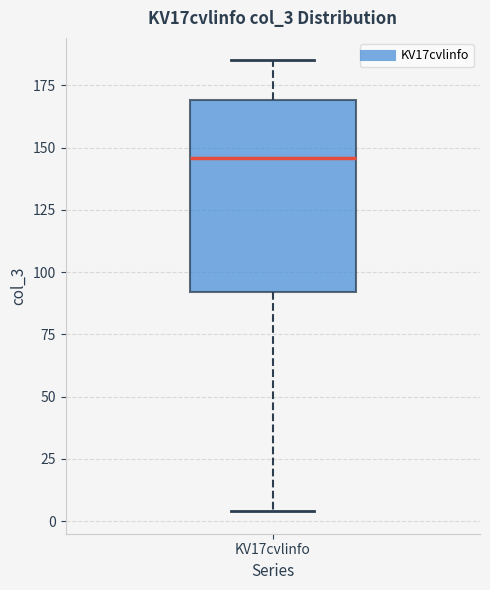

Transcribe this box plot: give where the median line is, the range the box spans, and where the two whiskers end, as read against the y-axis. The values are not printed on the chart, so give them approximately, as read against the axis.

median 145, box 90 to 170, whiskers 5 to 185